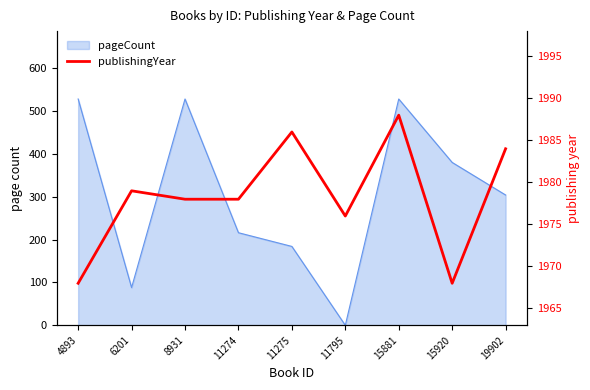

Does the chart display data point markers on the line(s)?

No